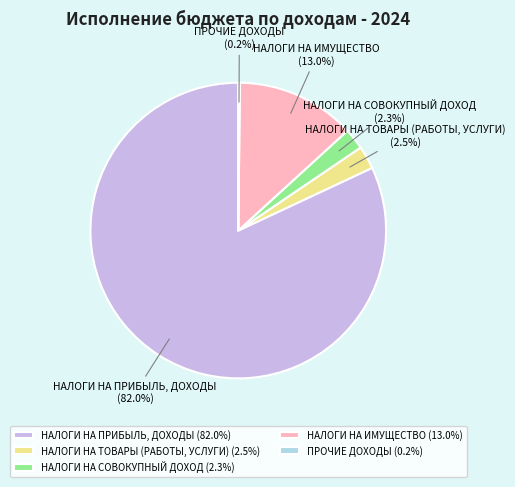

To the nearest percent, what is the combined percentage of НАЛОГИ НА СОВОКУПНЫЙ ДОХОД and НАЛОГИ НА ПРИБЫЛЬ, ДОХОДЫ?

84%